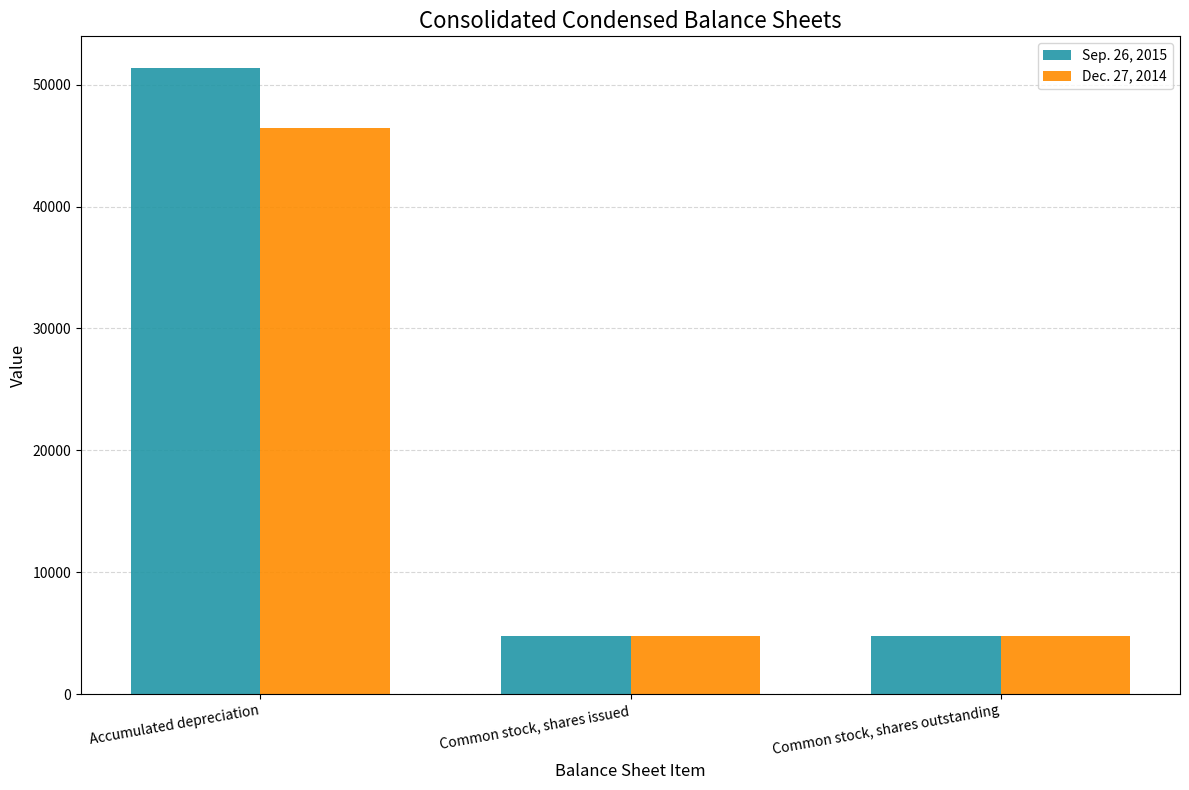

What is the total value across all series at Accumulated depreciation?

97876